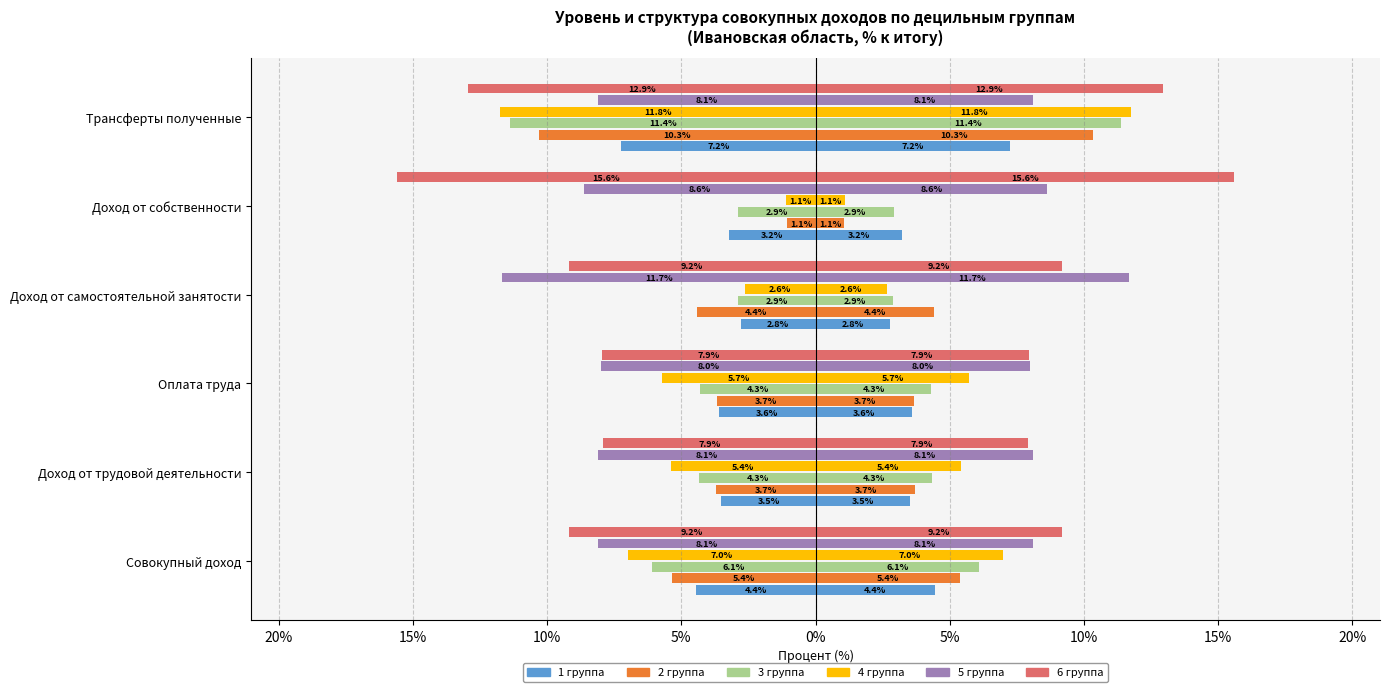

How many data points in 2 группа are less than -3?

5